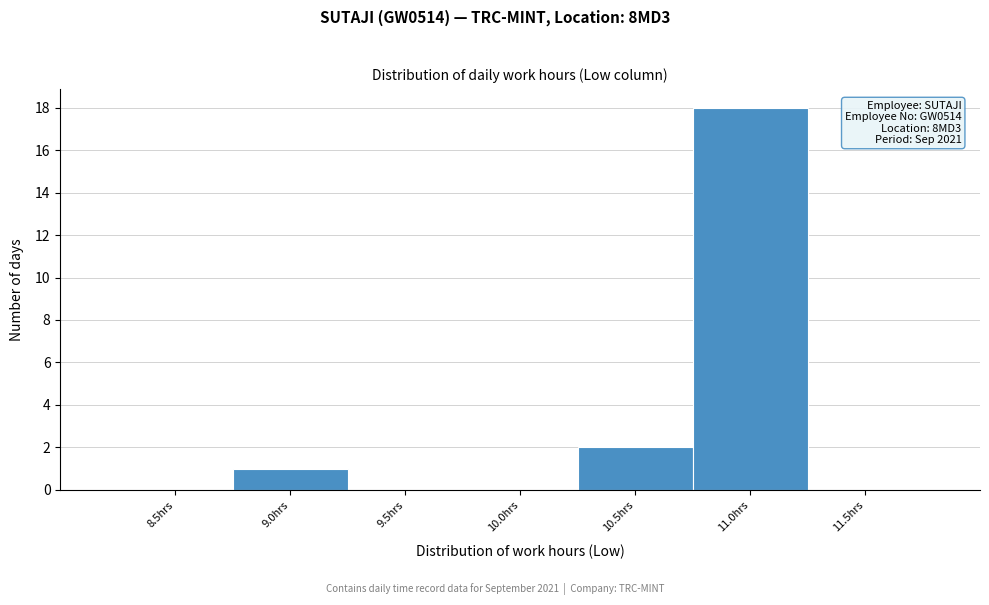

Reading left to right, list all the values displayed in this chart.

8.5hrs=0	9.0hrs=1	9.5hrs=0	10.0hrs=0	10.5hrs=2	11.0hrs=18	11.5hrs=0